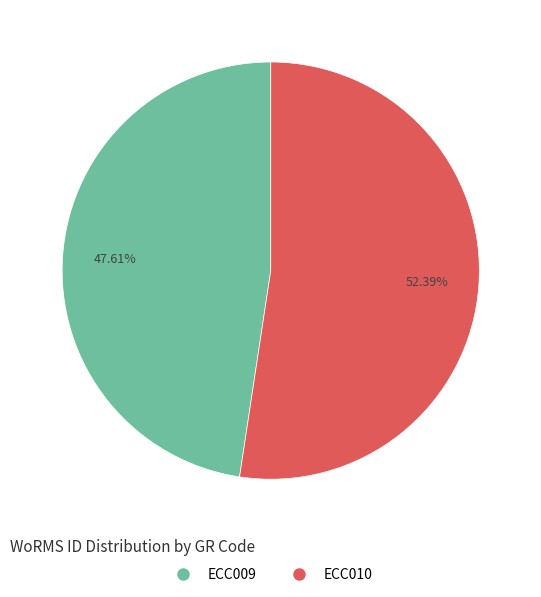

What is the largest slice in the pie chart?

ECC010